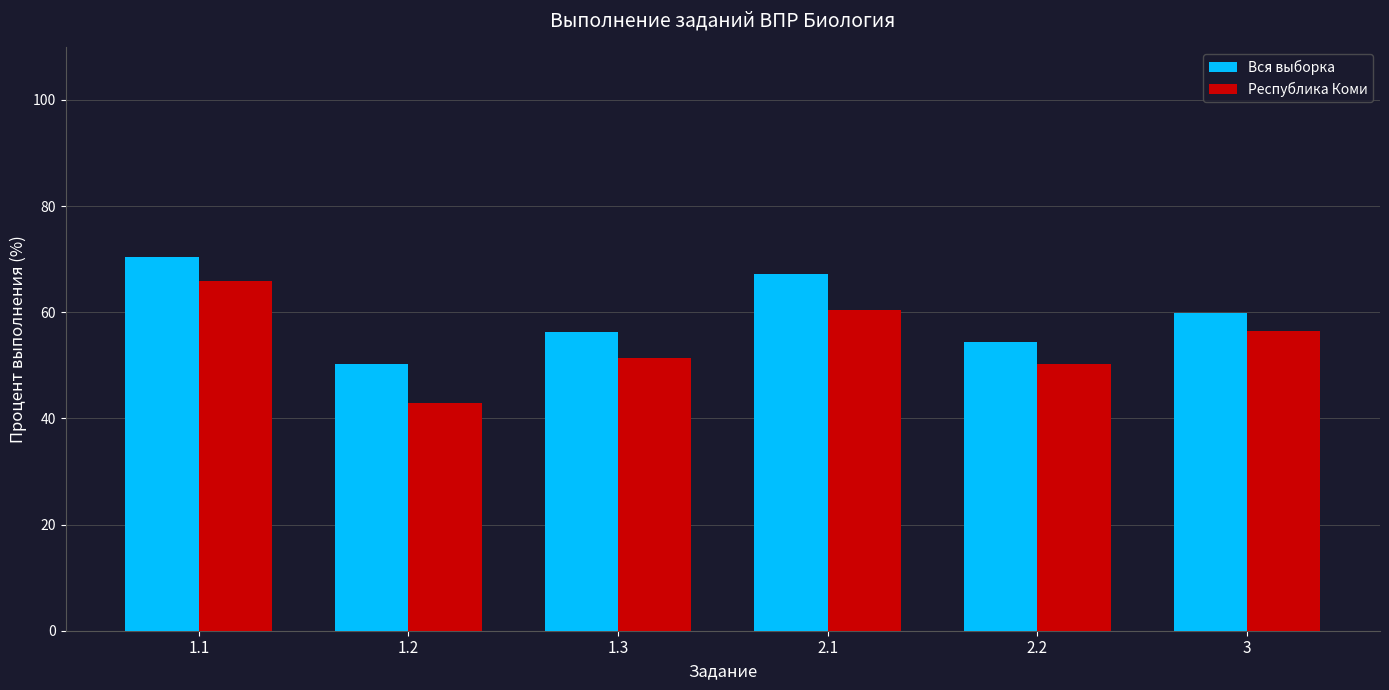

How many categories are shown in the chart?

6